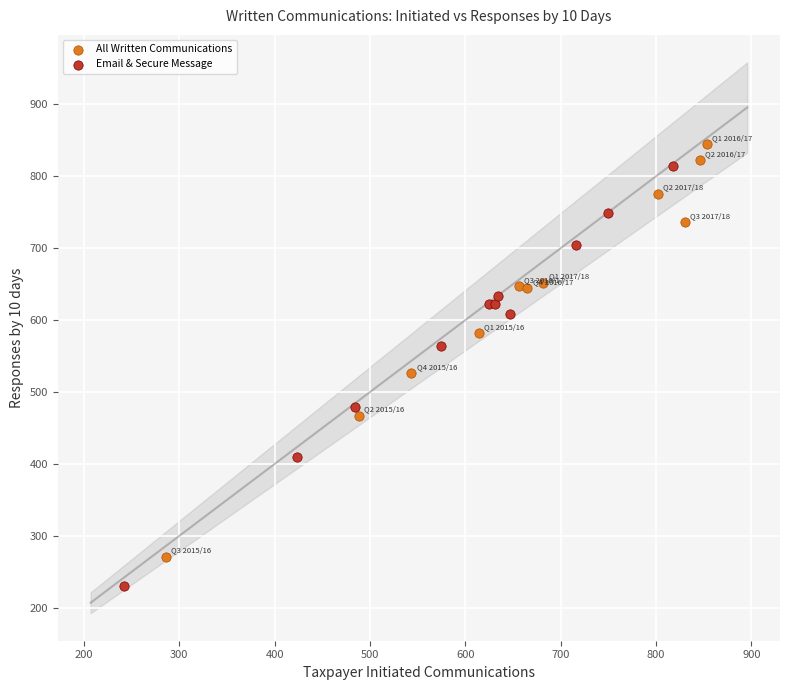

Which series has the widest spread of Y values?

Email & Secure Message